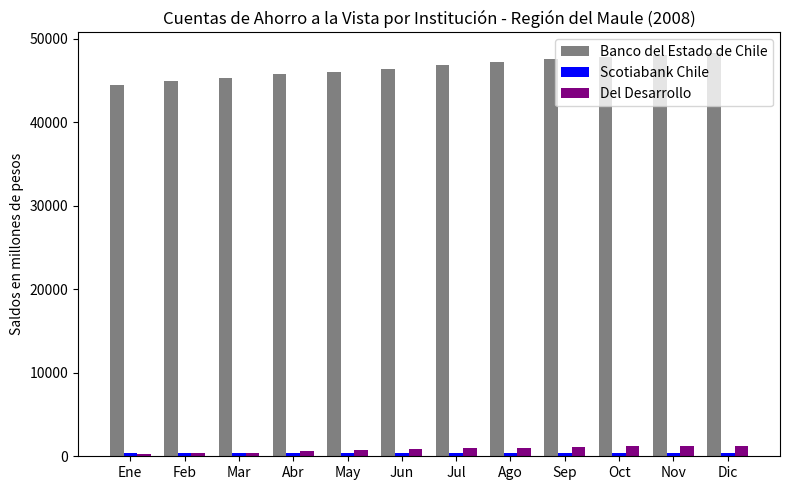

At how many categories does at least one series exceed 8282?

12